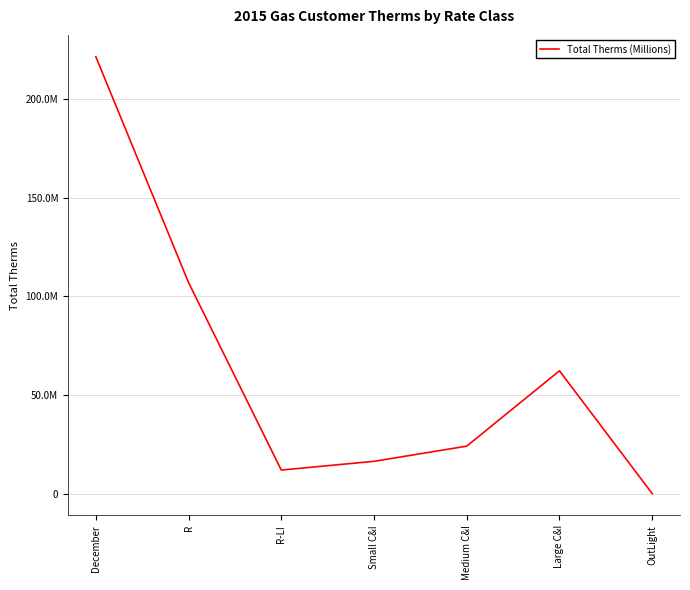

Which label corresponds to the largest value in the chart?

December